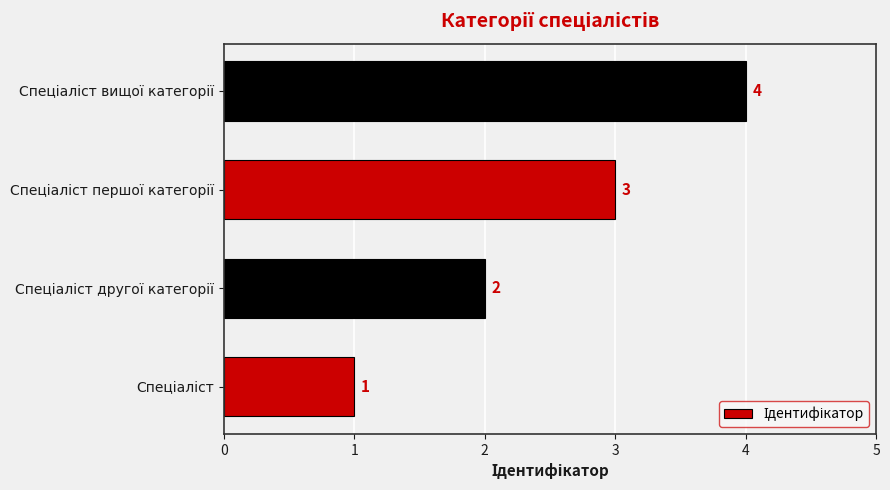

Count the values in the range 2 to 4.

3